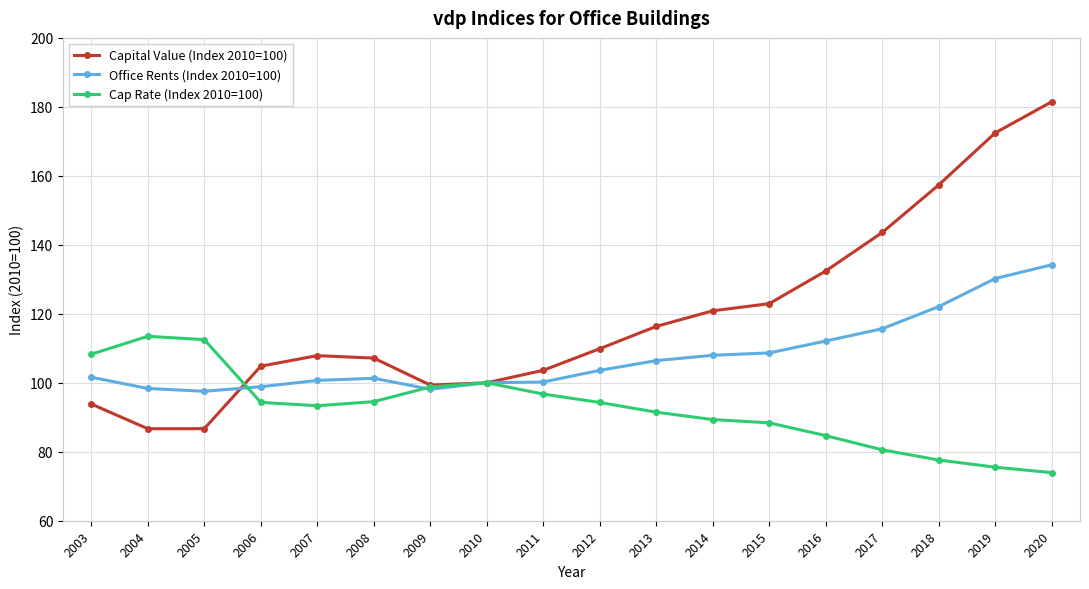

What is the smallest value displayed?

74.0